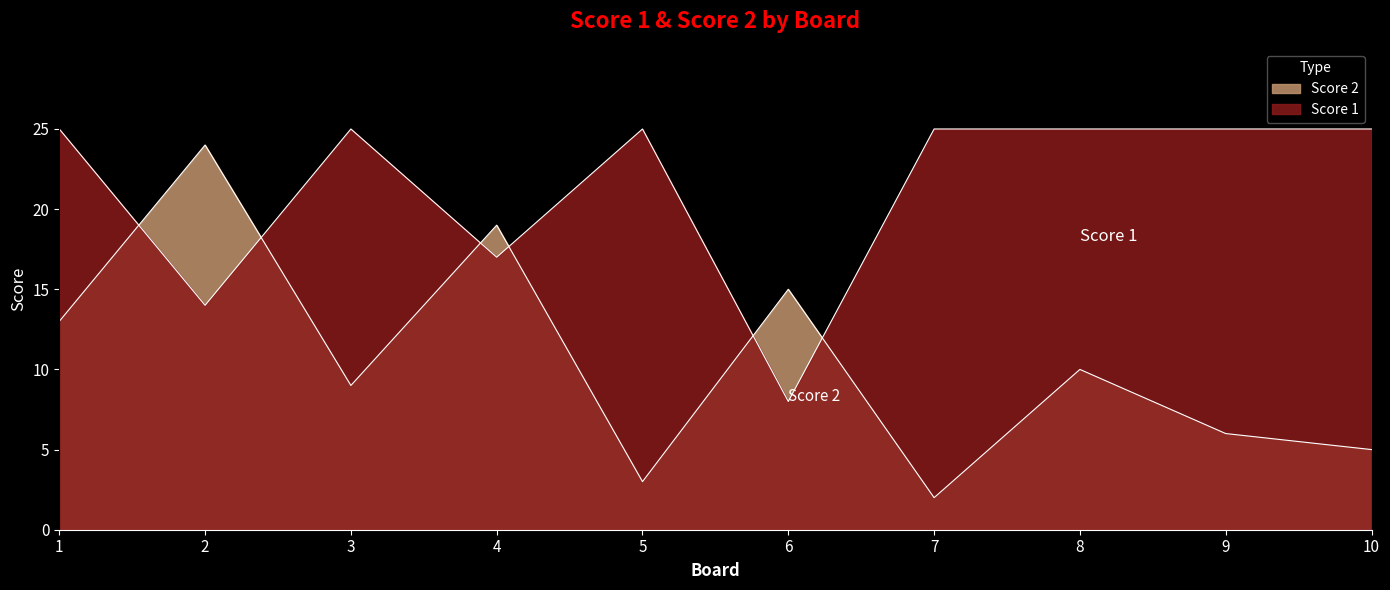

Which series has the largest total across all categories?

Score 1